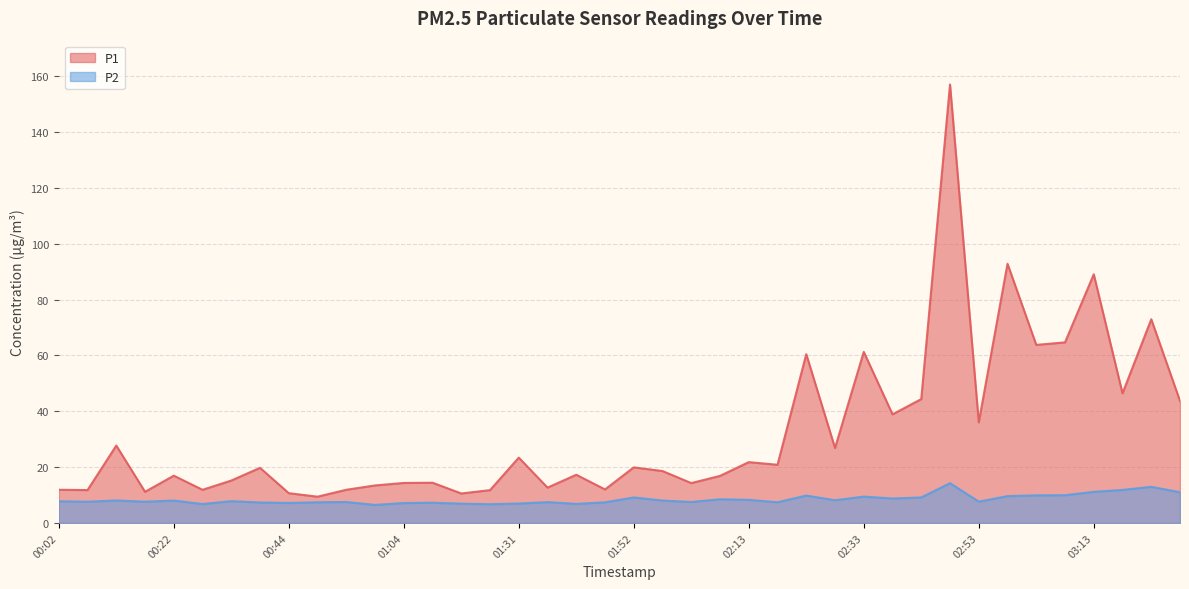

Rank the series at 01:10 from lowest to highest value.

P2, P1